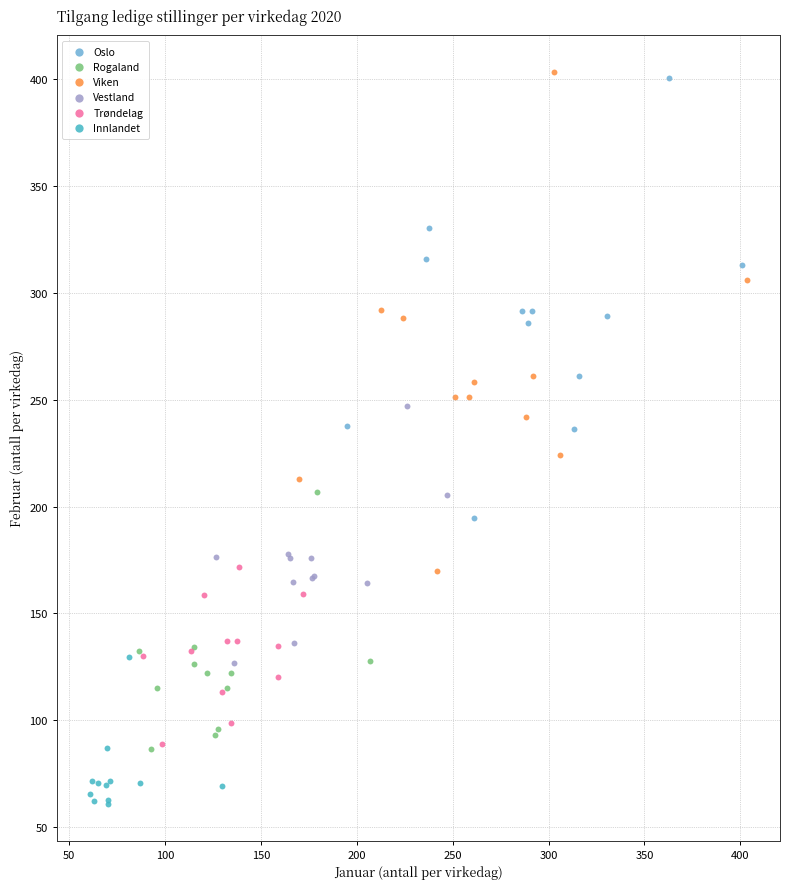

Which series reaches the minimum Y coordinate?

Innlandet